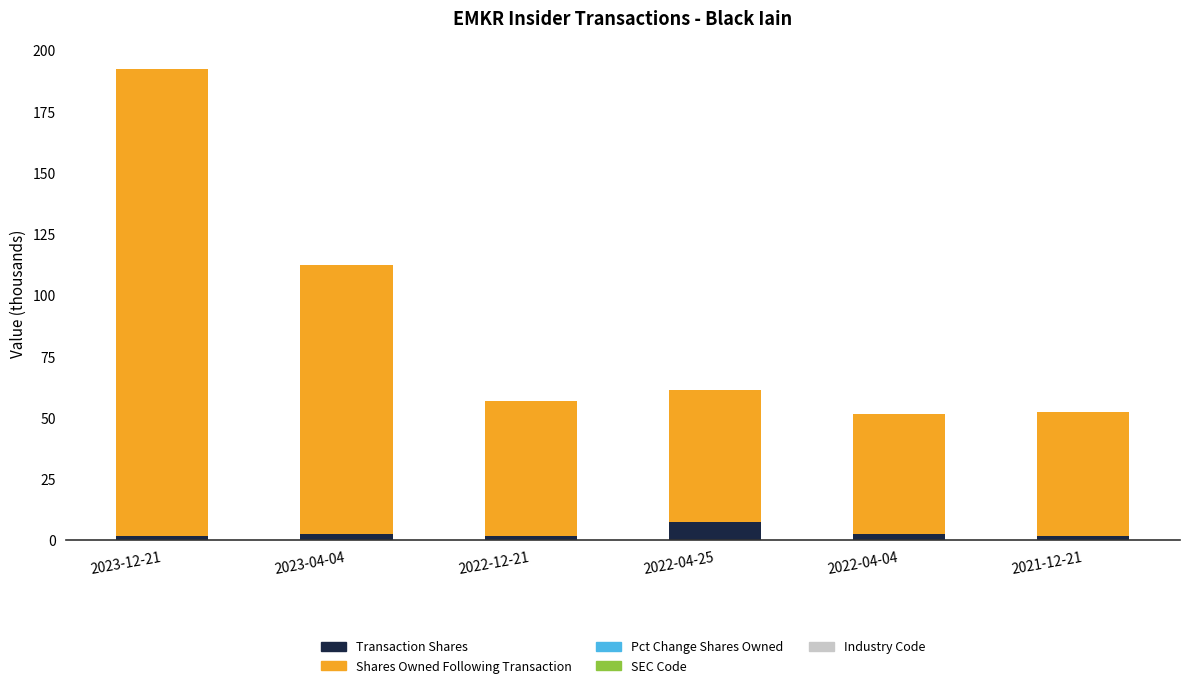

At which category is the sum across all series the highest?

2023-12-21